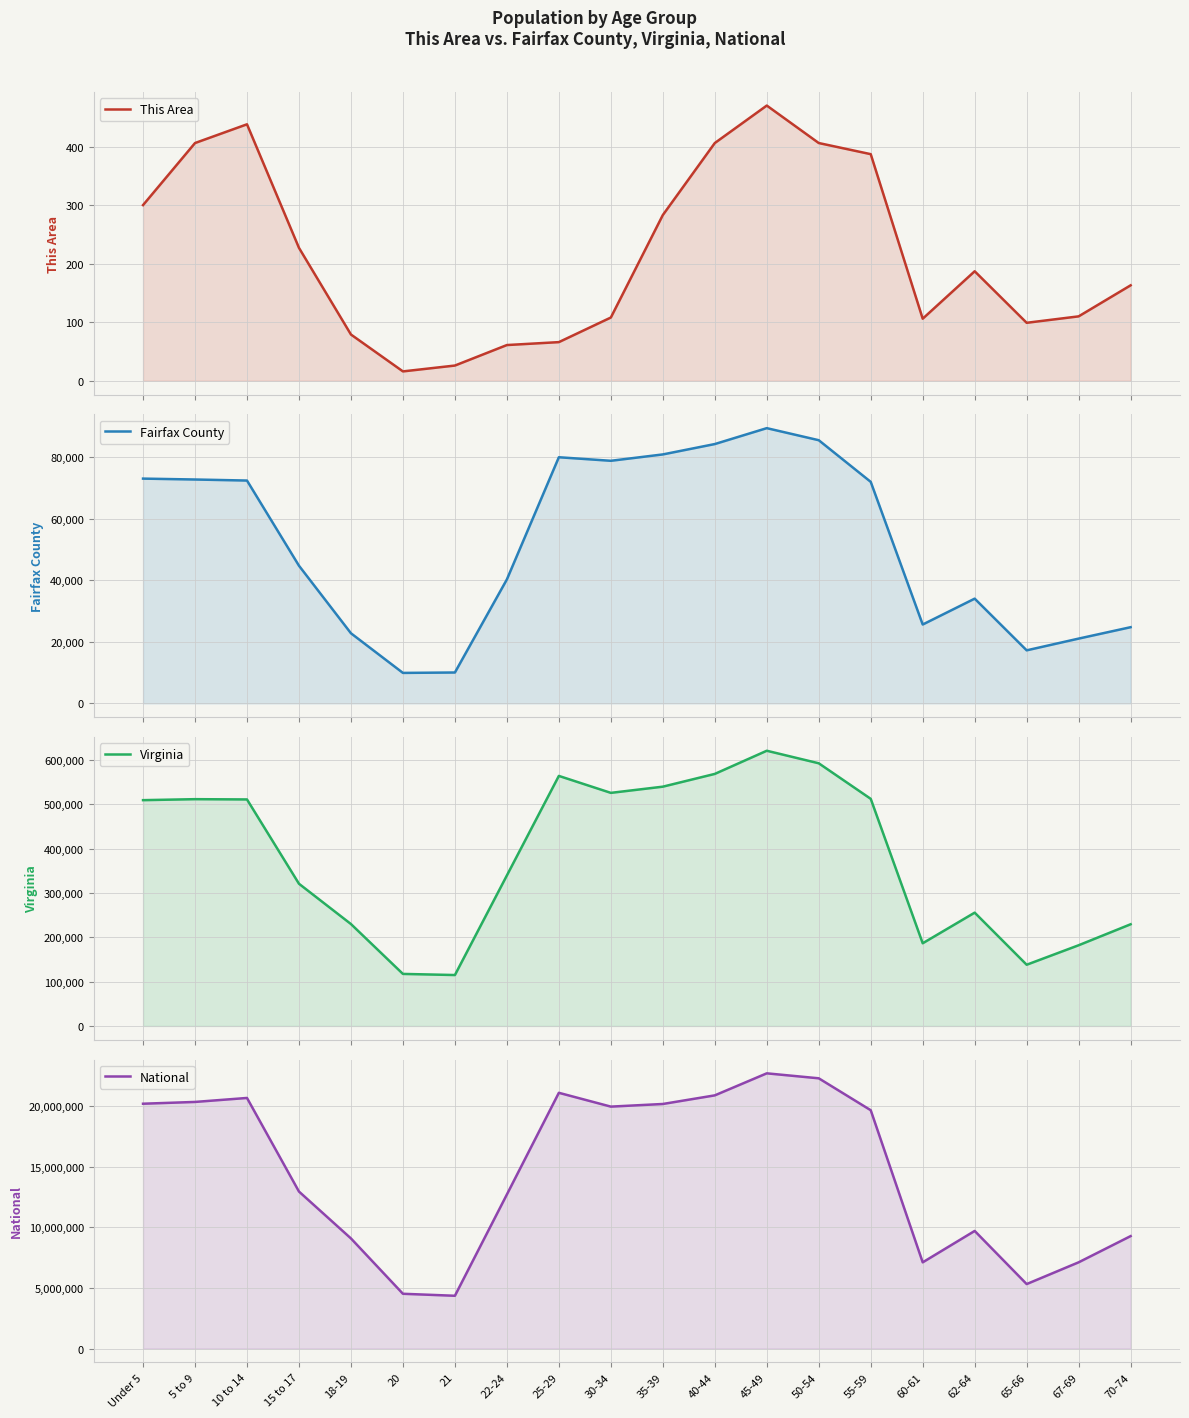

Rank the categories by This Area value from highest to lowest.

45-49, 10 to 14, 5 to 9, 40-44, 50-54, 55-59, Under 5, 35-39, 15 to 17, 62-64, 70-74, 67-69, 30-34, 60-61, 65-66, 18-19, 25-29, 22-24, 21, 20